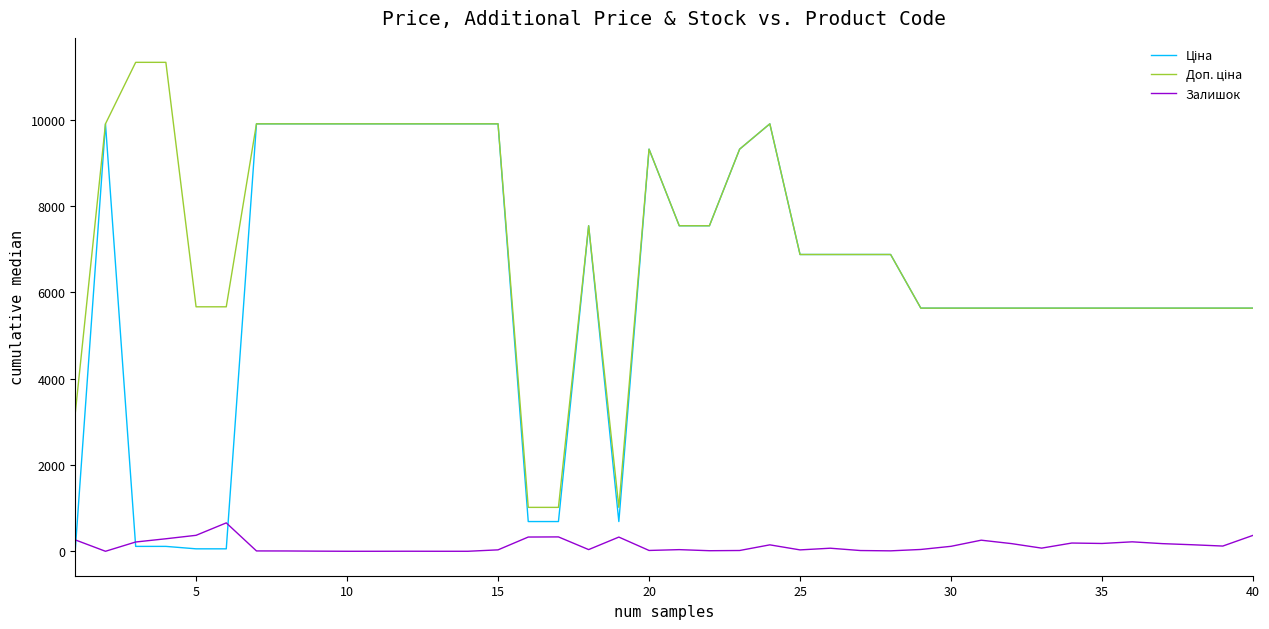

How many lines are shown in the chart?

3